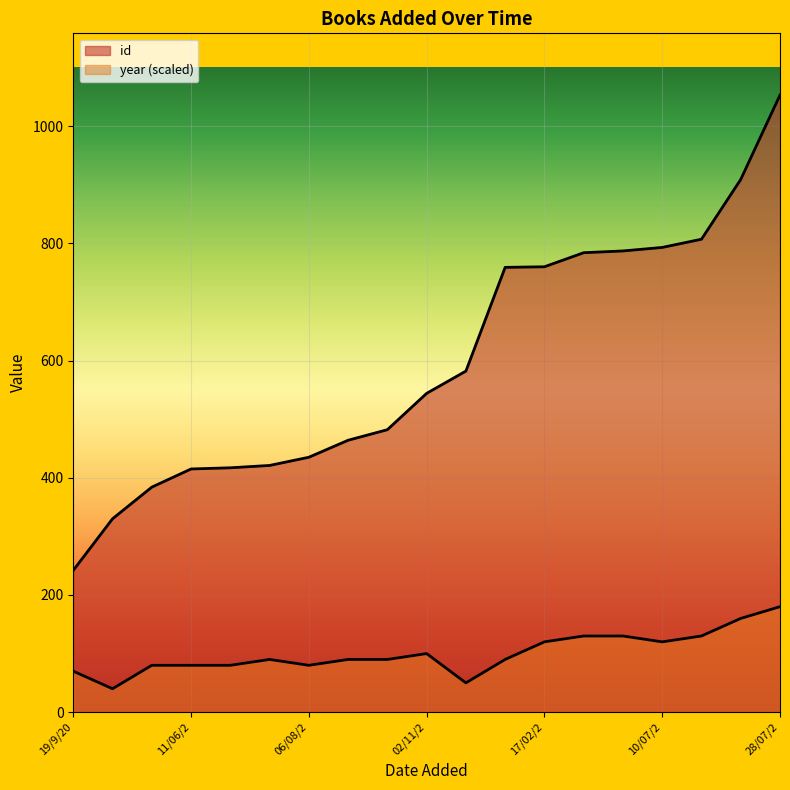

The value of year at 26/01/2013 is 90. True or false?

True